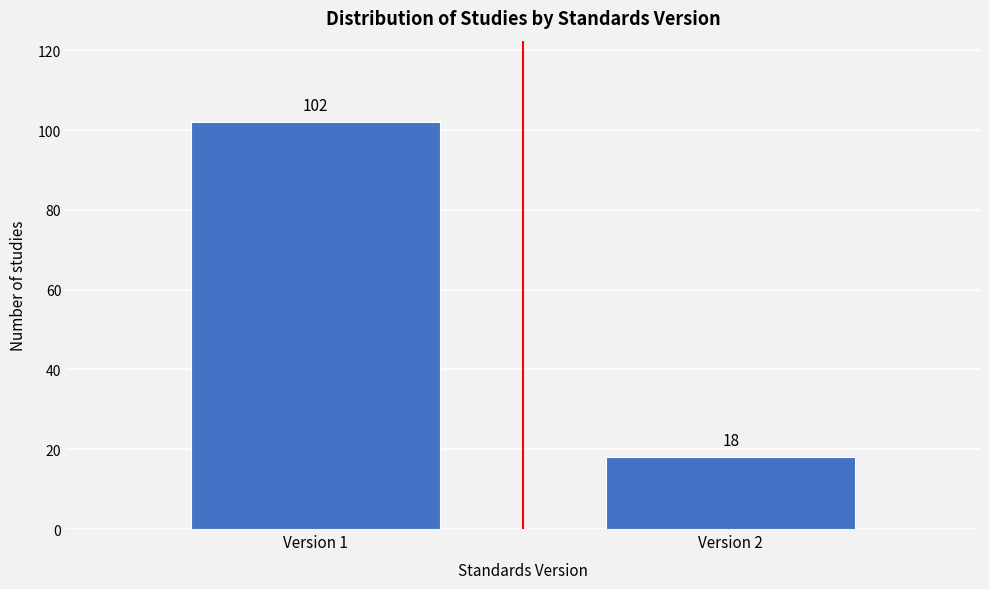

Reading left to right, list all the values displayed in this chart.

102	18